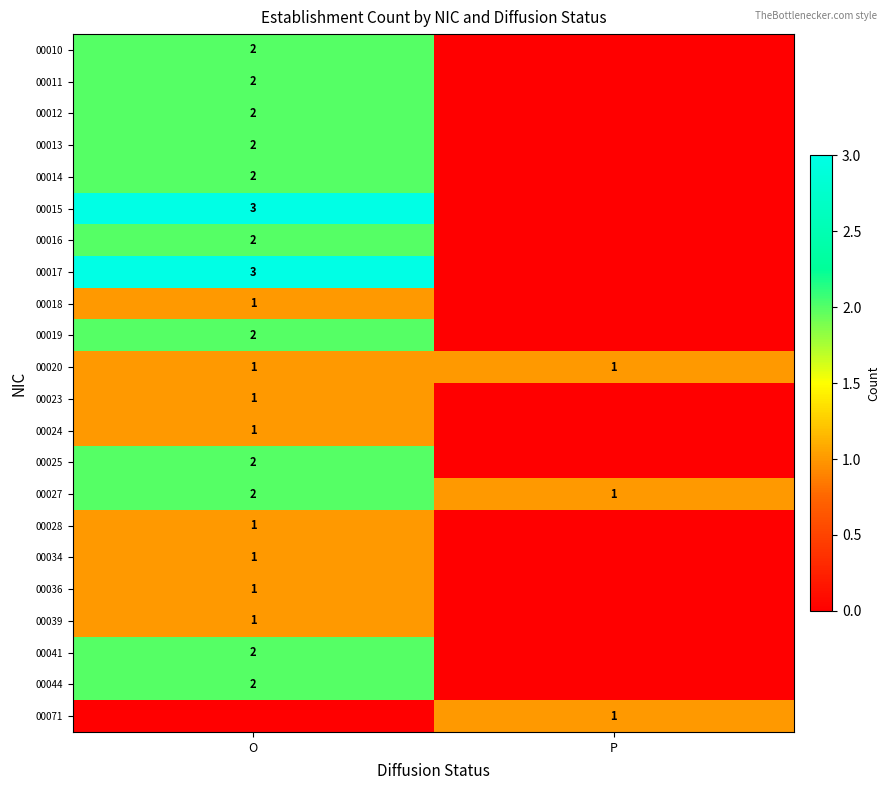

At how many categories does at least one series exceed 2?

1